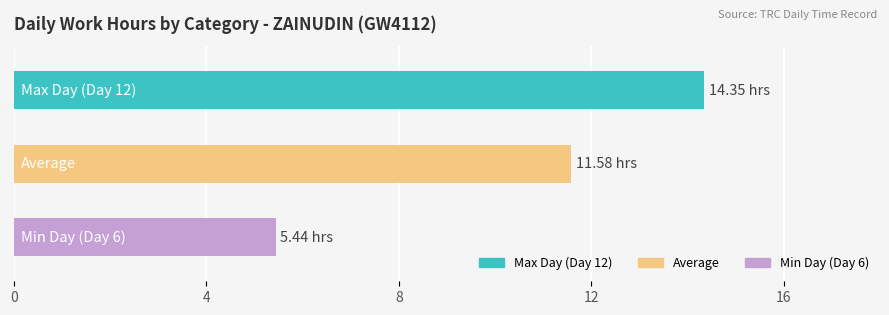

What is the difference between the maximum and minimum values?

8.9